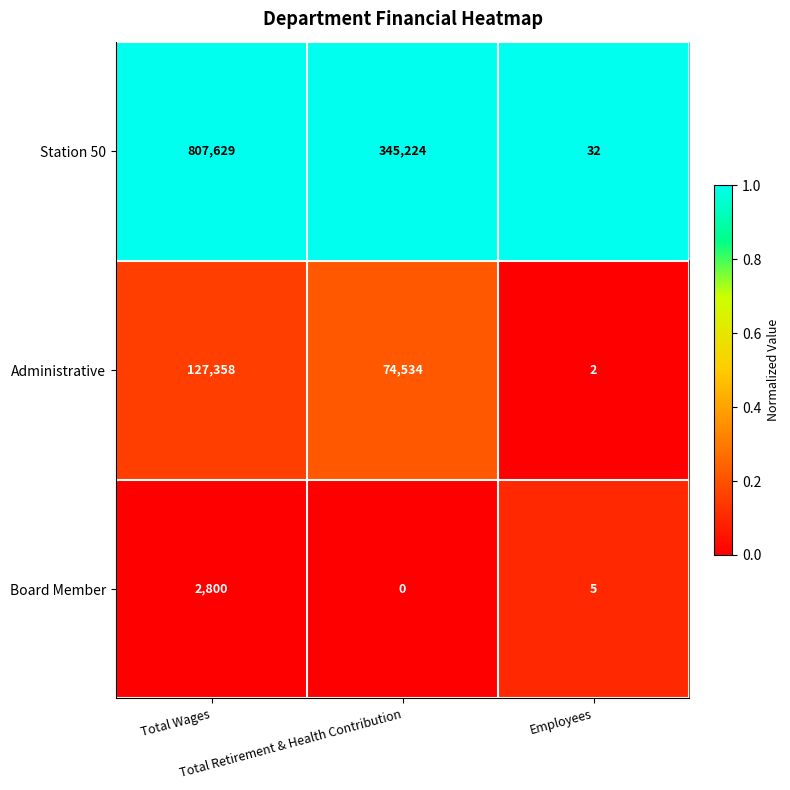

Which series changed the most between Total Wages and Employees?

Station 50